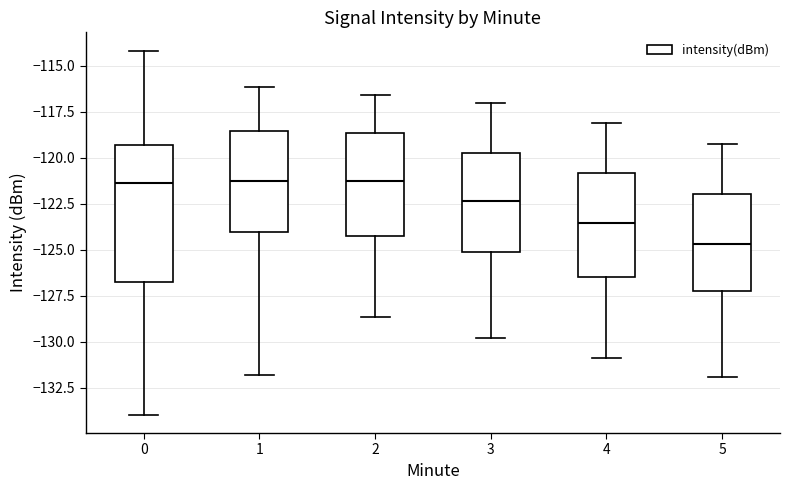

Reading left to right, transcribe this box plot: for each box, give where its median line is, the range the box spans, and where its two whiskers end, as read against the y-axis. The values are not printed on the chart, so give them approximately, as read against the axis.

0: median -121.5, box -126.5 to -119.5, whiskers -134.0 to -114.0
1: median -121.5, box -124.0 to -118.5, whiskers -132.0 to -116.0
2: median -121.0, box -124.5 to -118.5, whiskers -128.5 to -116.5
3: median -122.5, box -125.0 to -119.5, whiskers -130.0 to -117.0
4: median -123.5, box -126.5 to -121.0, whiskers -131.0 to -118.0
5: median -124.5, box -127.5 to -122.0, whiskers -132.0 to -119.0